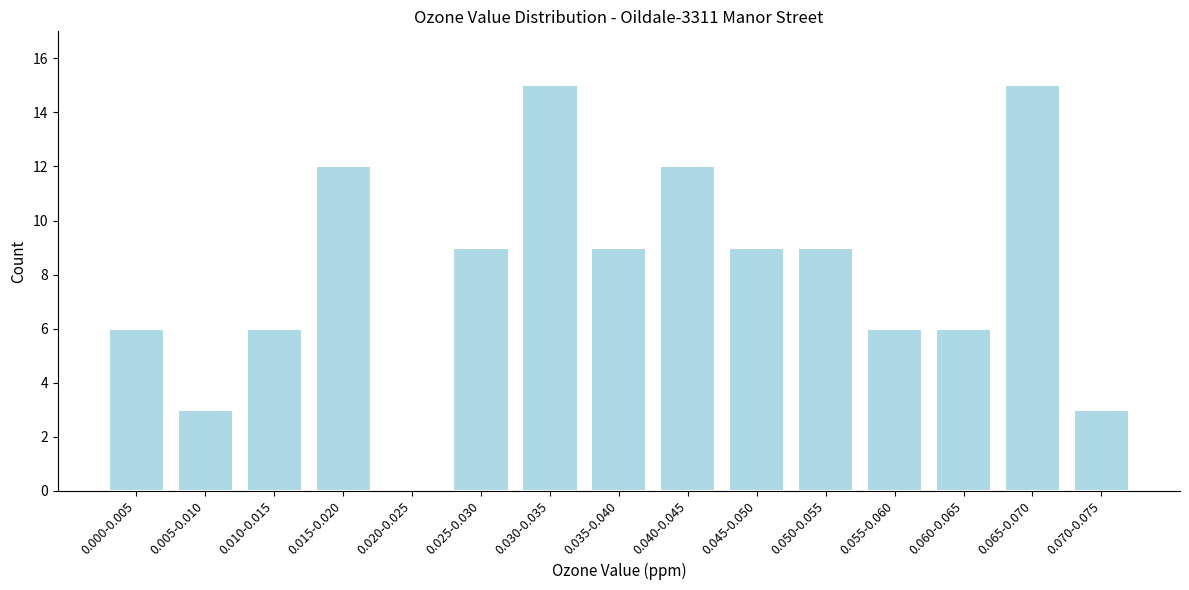

Reading right to left, transcribe all the data shown in this chart.

0.070-0.075=3	0.065-0.070=15	0.060-0.065=6	0.055-0.060=6	0.050-0.055=9	0.045-0.050=9	0.040-0.045=12	0.035-0.040=9	0.030-0.035=15	0.025-0.030=9	0.020-0.025=0	0.015-0.020=12	0.010-0.015=6	0.005-0.010=3	0.000-0.005=6